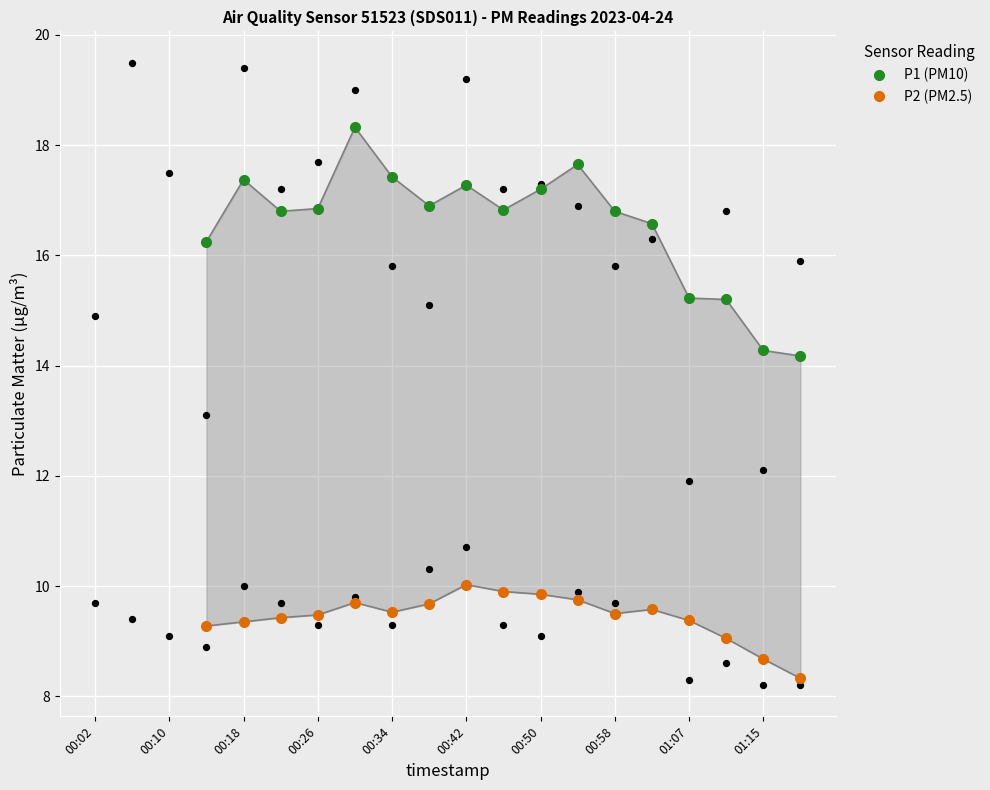

What are all the series names shown in the legend?

P1 (PM10), P2 (PM2.5)